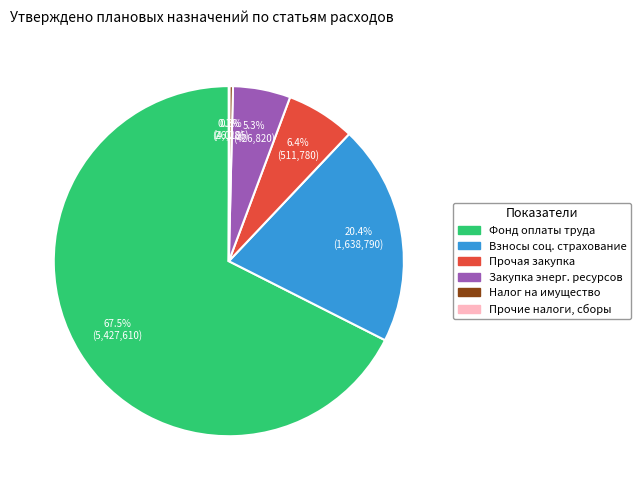

To the nearest percent, what is the difference between the largest and smallest slice percentages?

67%